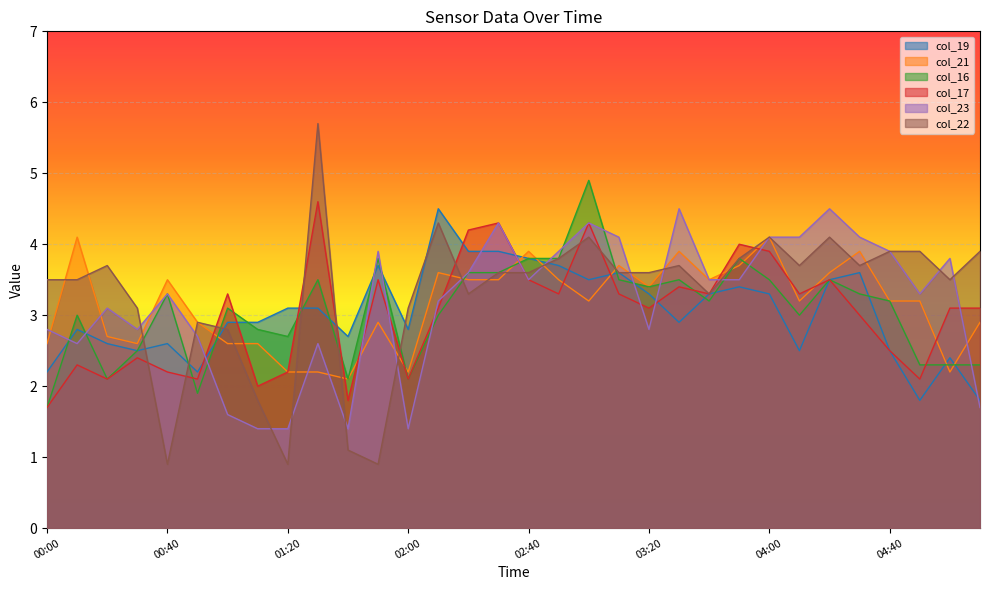

List the labels in order of col_23 value, smallest first.

01:10, 01:20, 01:40, 02:00, 01:00, 05:10, 00:10, 01:30, 00:50, 00:00, 00:30, 03:20, 00:20, 02:10, 00:40, 04:50, 02:40, 03:40, 03:50, 02:20, 05:00, 01:50, 02:50, 04:40, 03:10, 04:00, 04:10, 04:30, 02:30, 03:00, 03:30, 04:20